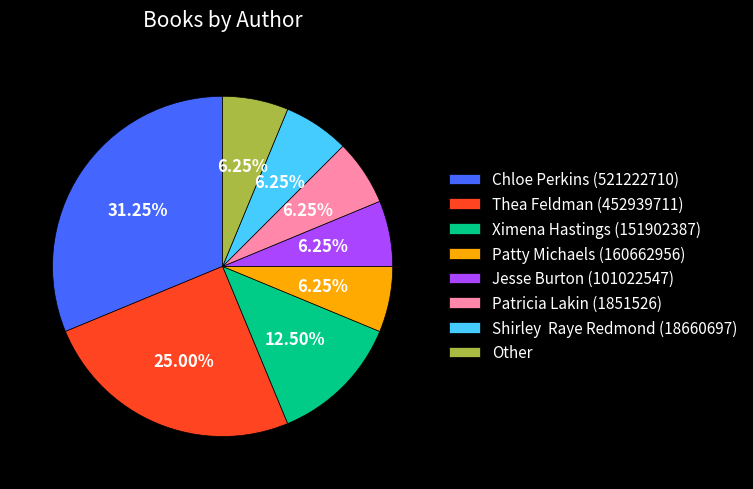

Count the number of slices in the pie.

8